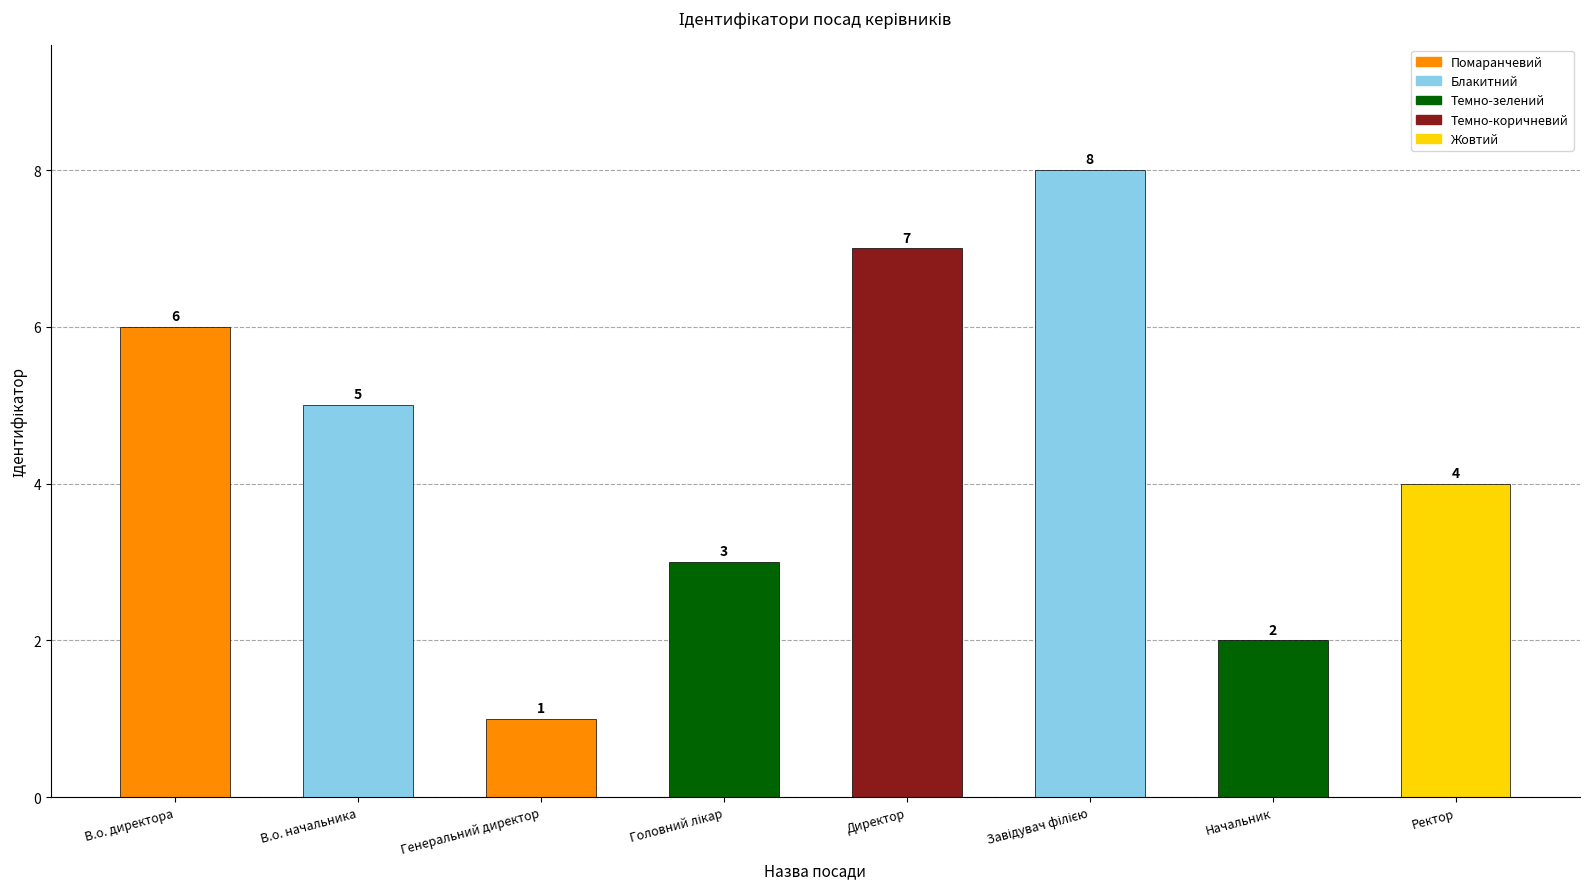

What is the label of the 1st bar from the right?

Ректор